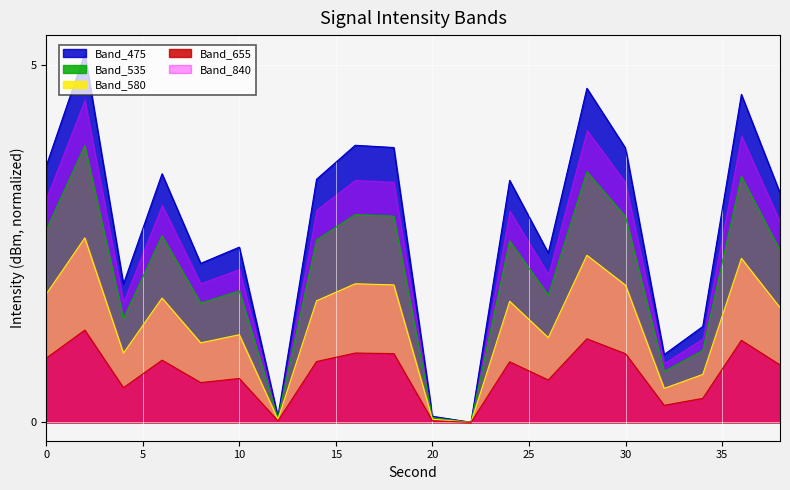

True or false: intensity_norm and intensity(dBm) cross at least once.

False